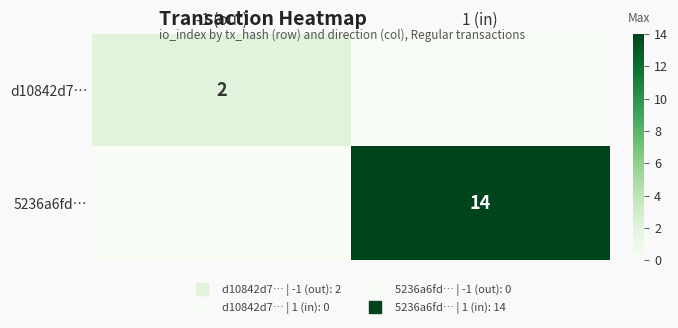

At which category is the sum across all series the highest?

1 (in)